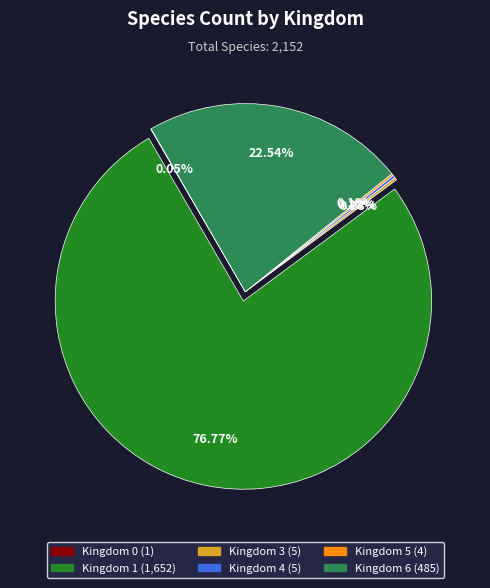

Does any single category account for the majority?

Yes